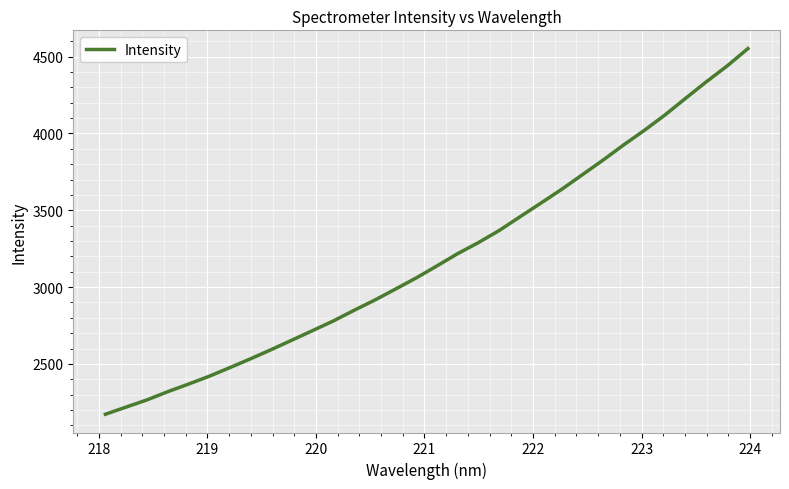

What is the maximum value shown in the chart?

4551.9